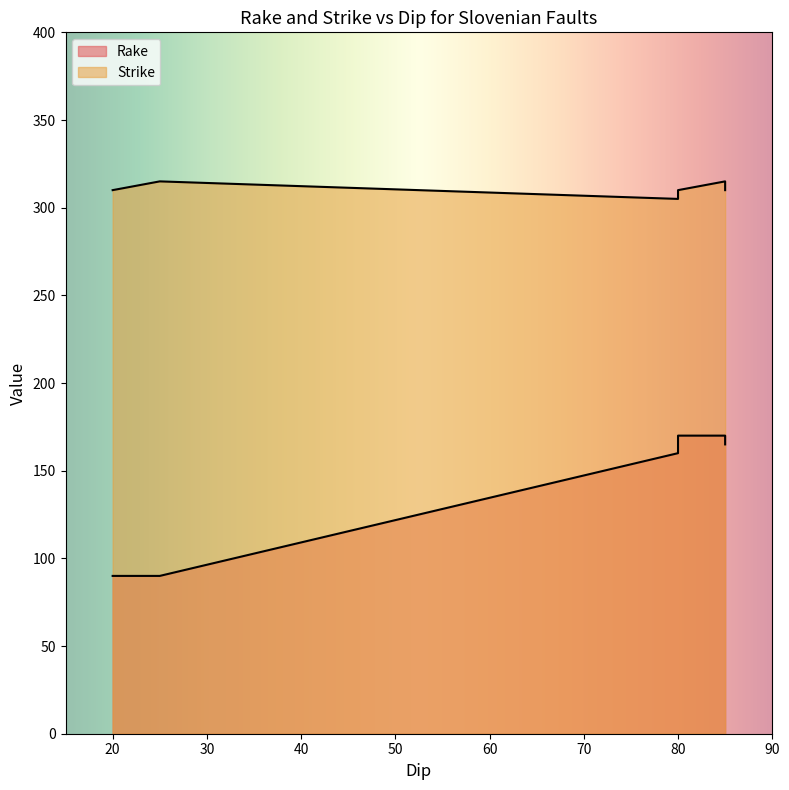

At which label does the data first exceed 165?

80